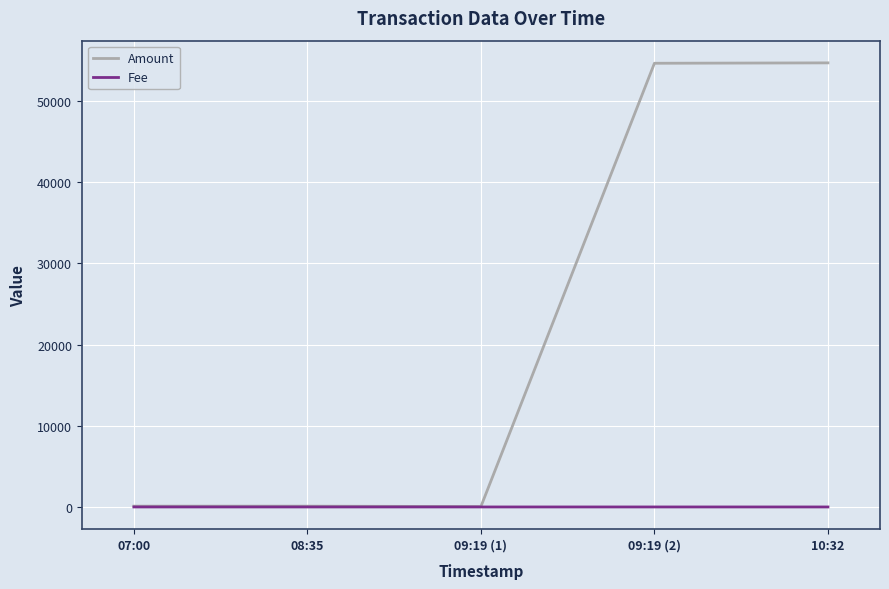

Read the Amount value at 09:19 (1).

49.0